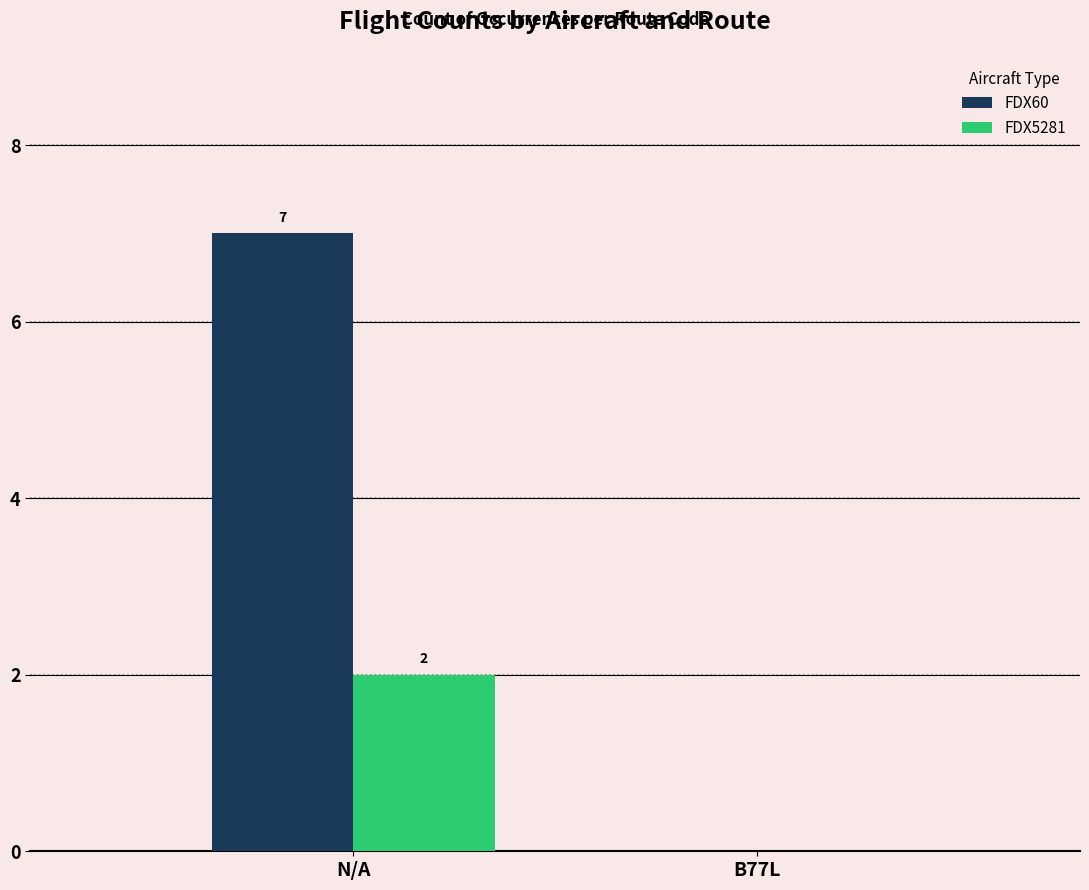

The value of FDX5281 at N/A is 1. True or false?

False